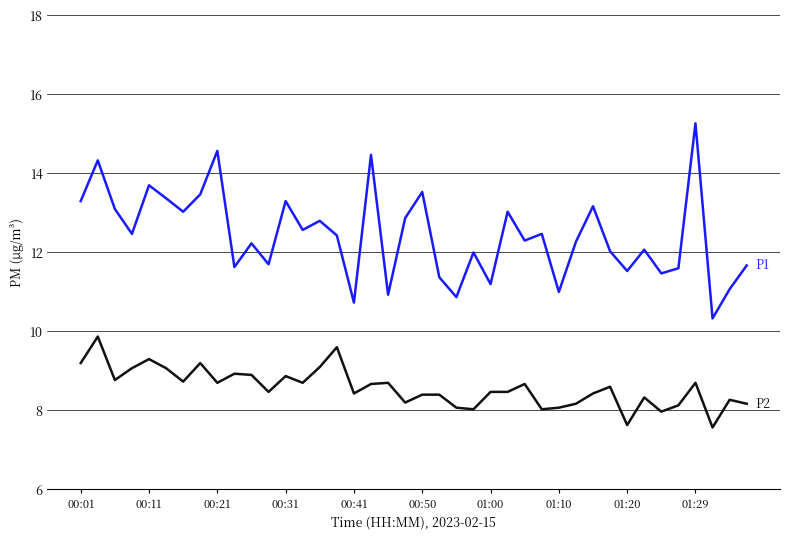

What is the greatest value displayed?

15.3